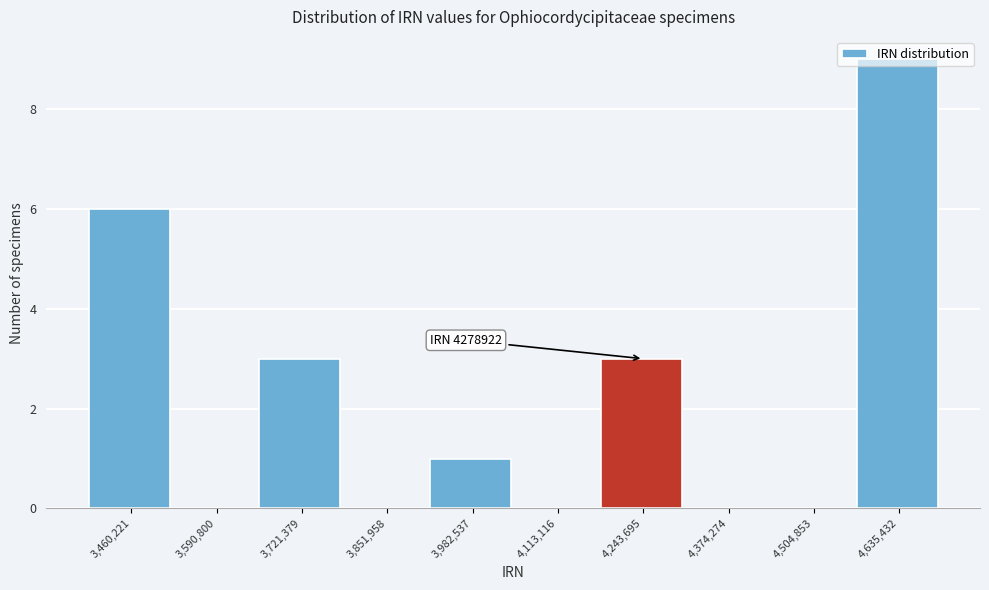

True or false: the data shows 2 at 3,982,537.

False